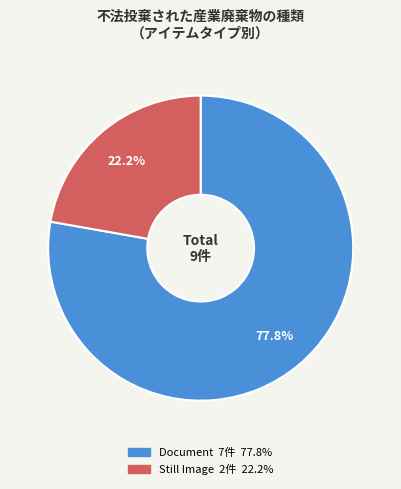

Does any single category account for the majority?

Yes